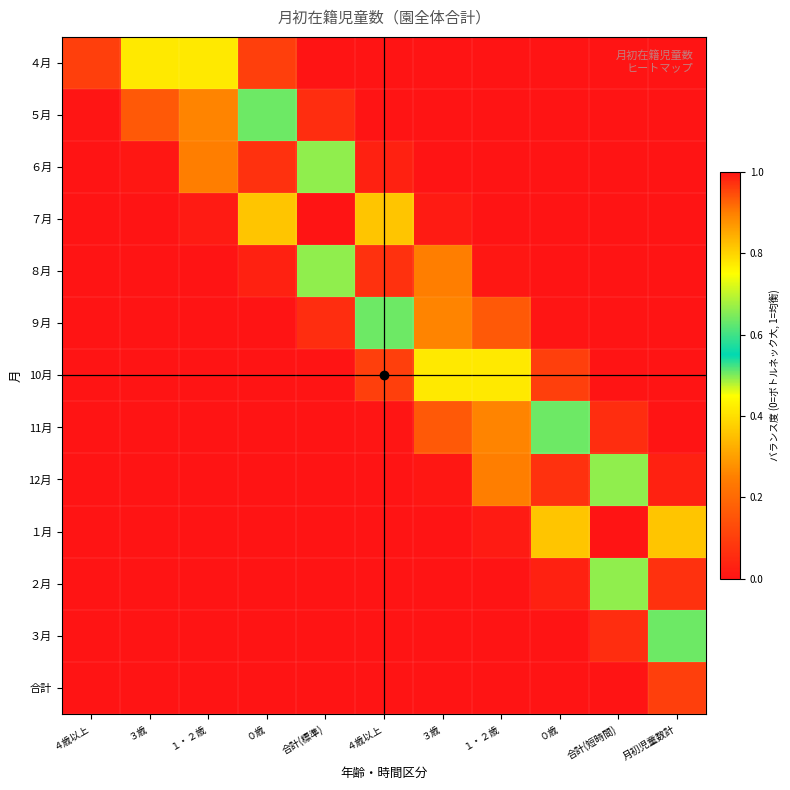

What is the spread (max minus min) of values at ３歳?

0.8